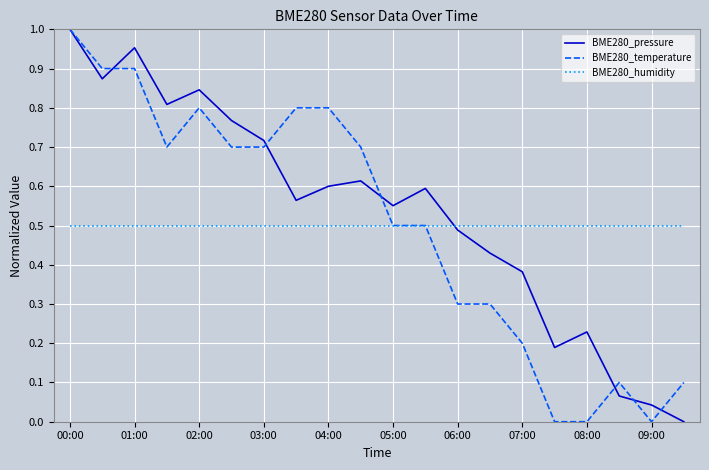

What is the sum of all BME280_pressure values?

10.7